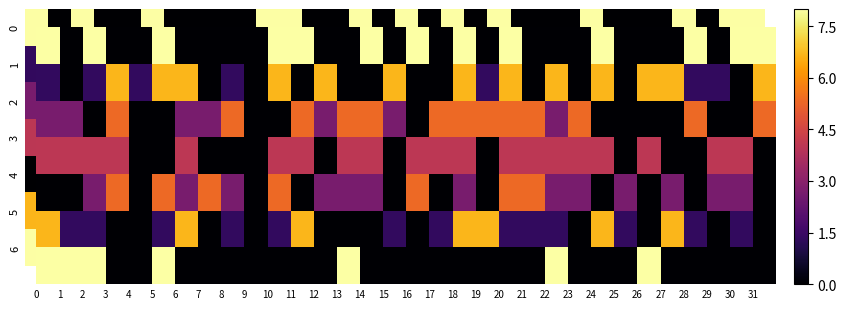

True or false: 5 has a value of 10.4 at 18.

False